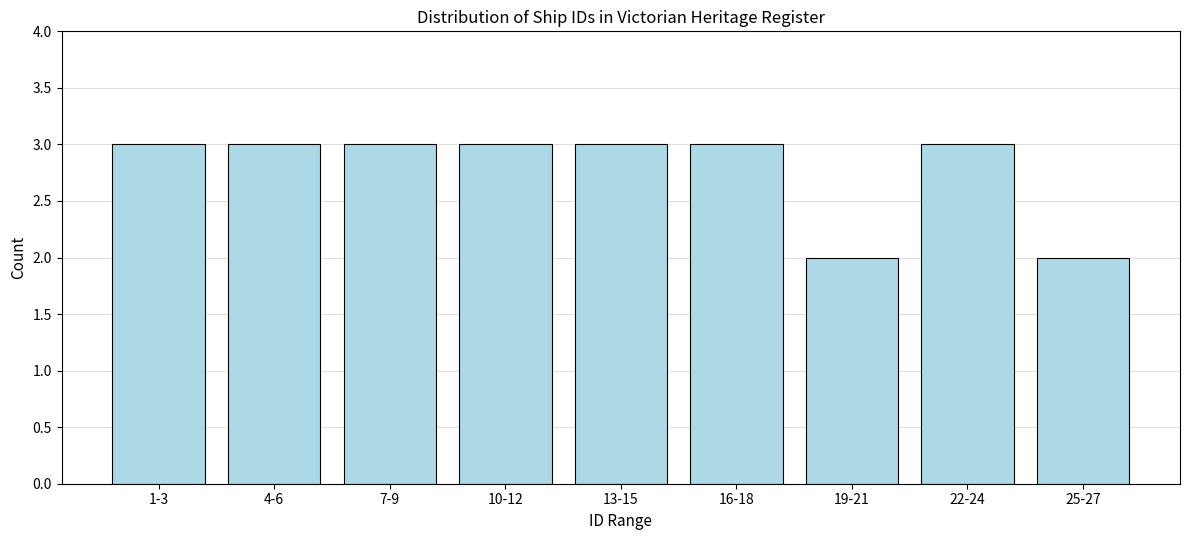

Reading left to right, transcribe all the data shown in this chart.

1-3=3	4-6=3	7-9=3	10-12=3	13-15=3	16-18=3	19-21=2	22-24=3	25-27=2